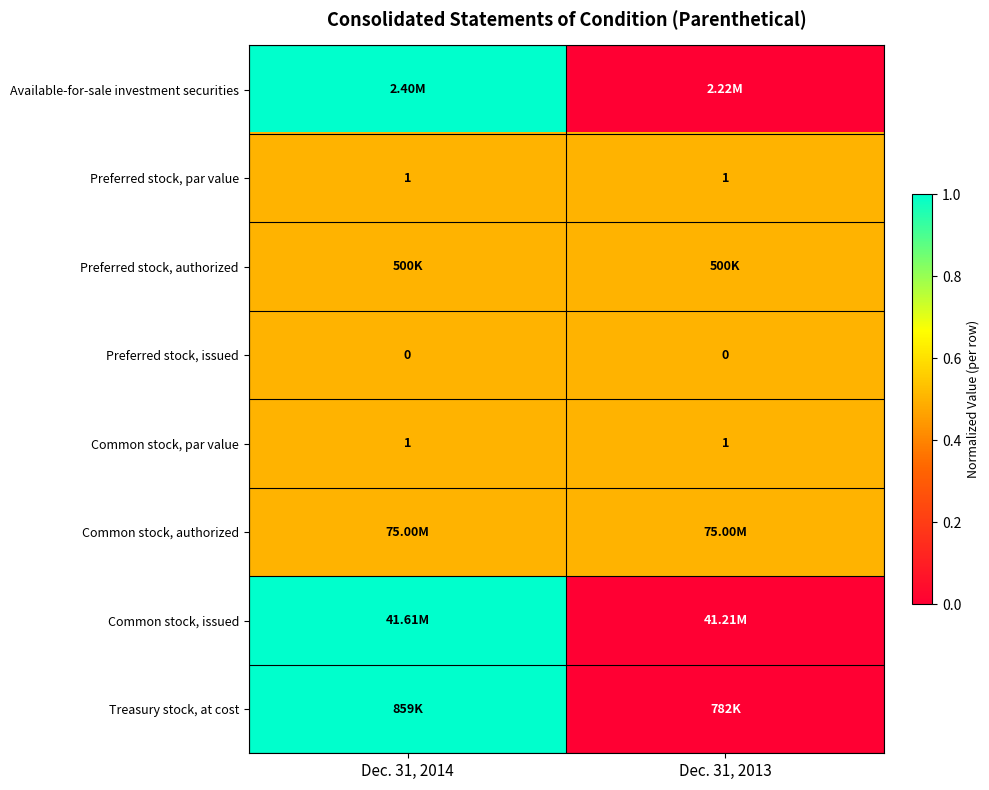

What is the average value of the Preferred stock, par value series?

1.0